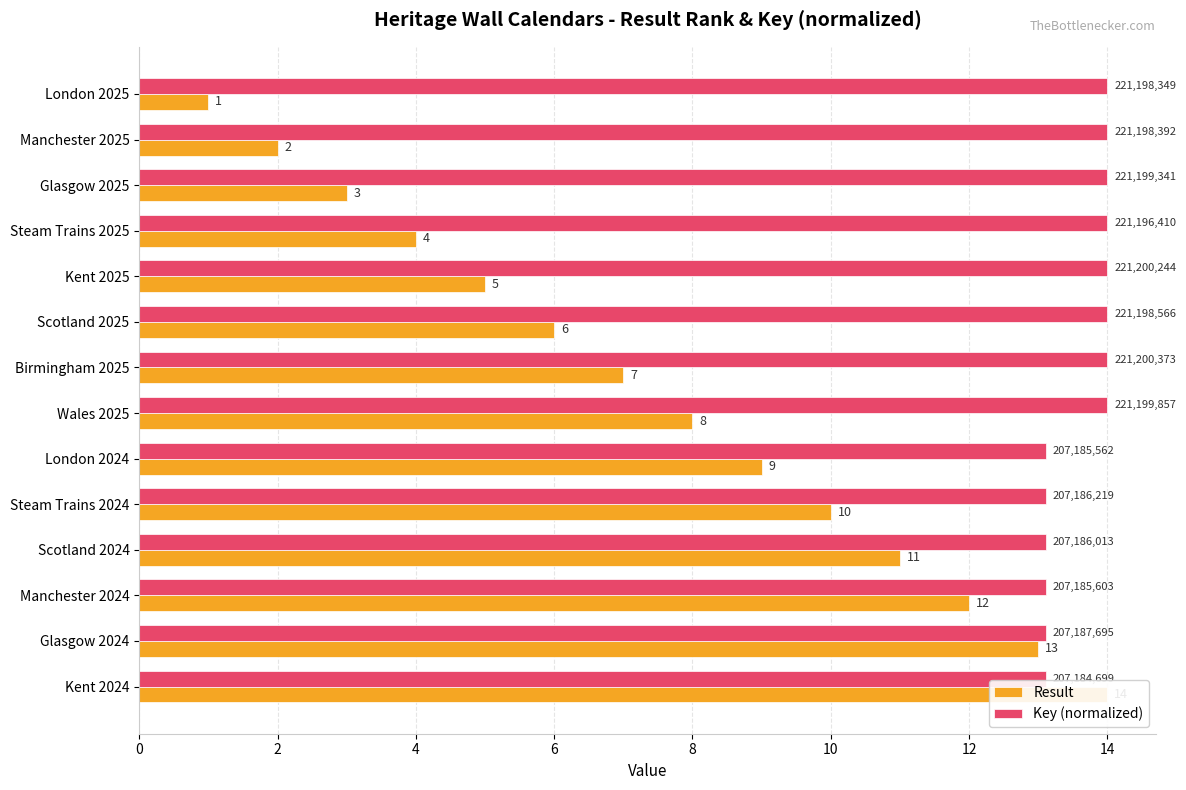

Is it true that Result equals 10.0 at Steam Trains 2024?

True